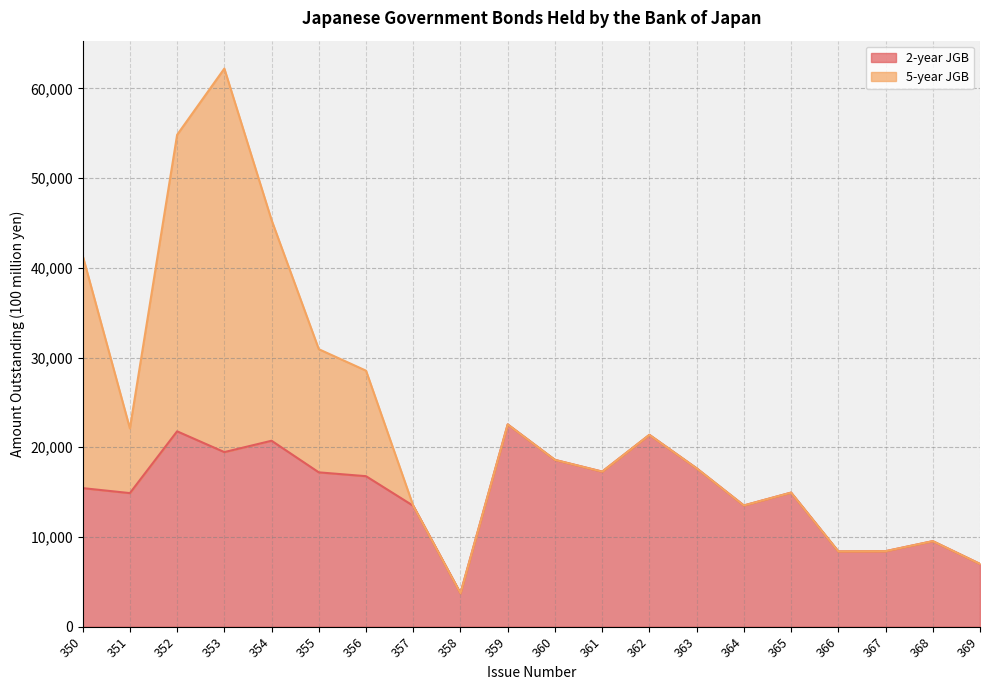

What is the smallest value displayed?

3727